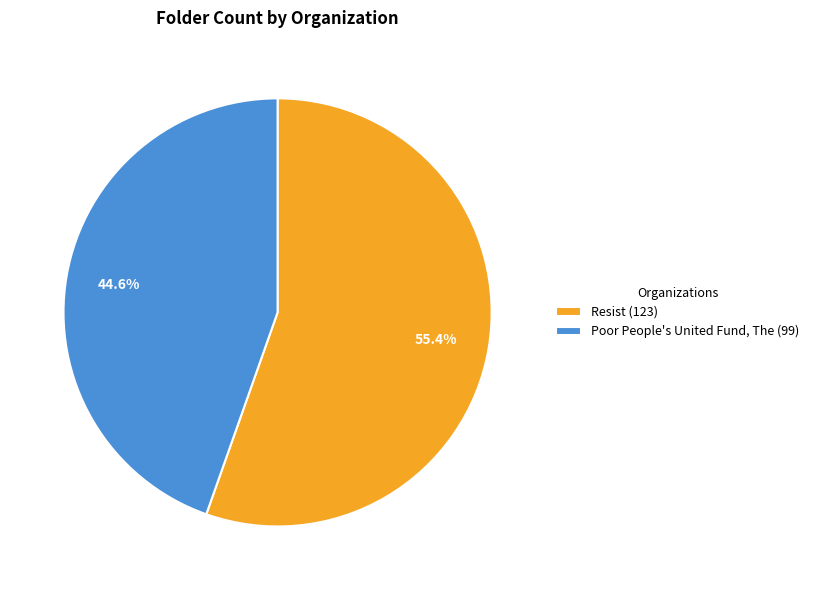

Between Poor People's United Fund, The (99) and Resist (123), which is larger?

Resist (123)